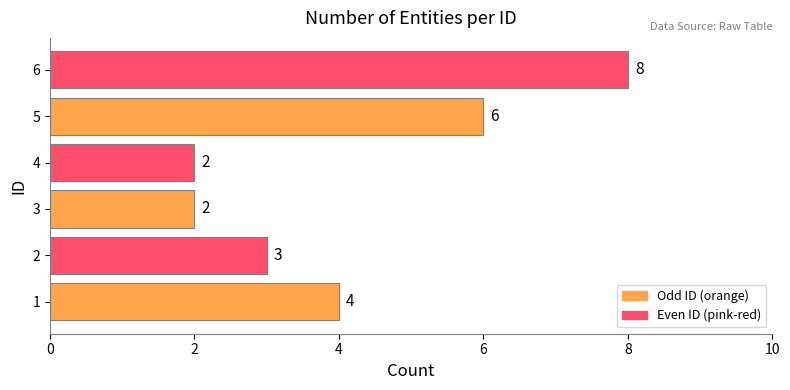

What is the minimum value shown in the chart?

2